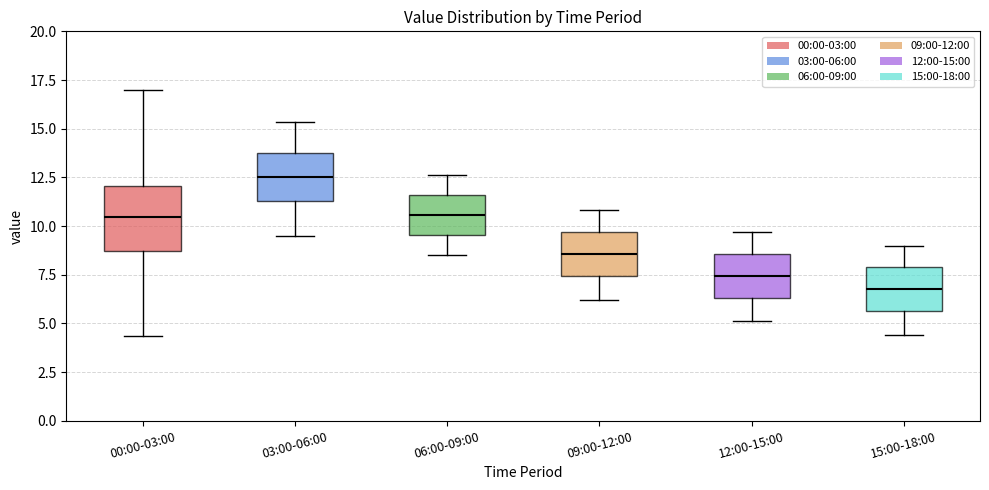

Comparing the boxes themselves (not the whiskers), which one is the tallest?

00:00-03:00